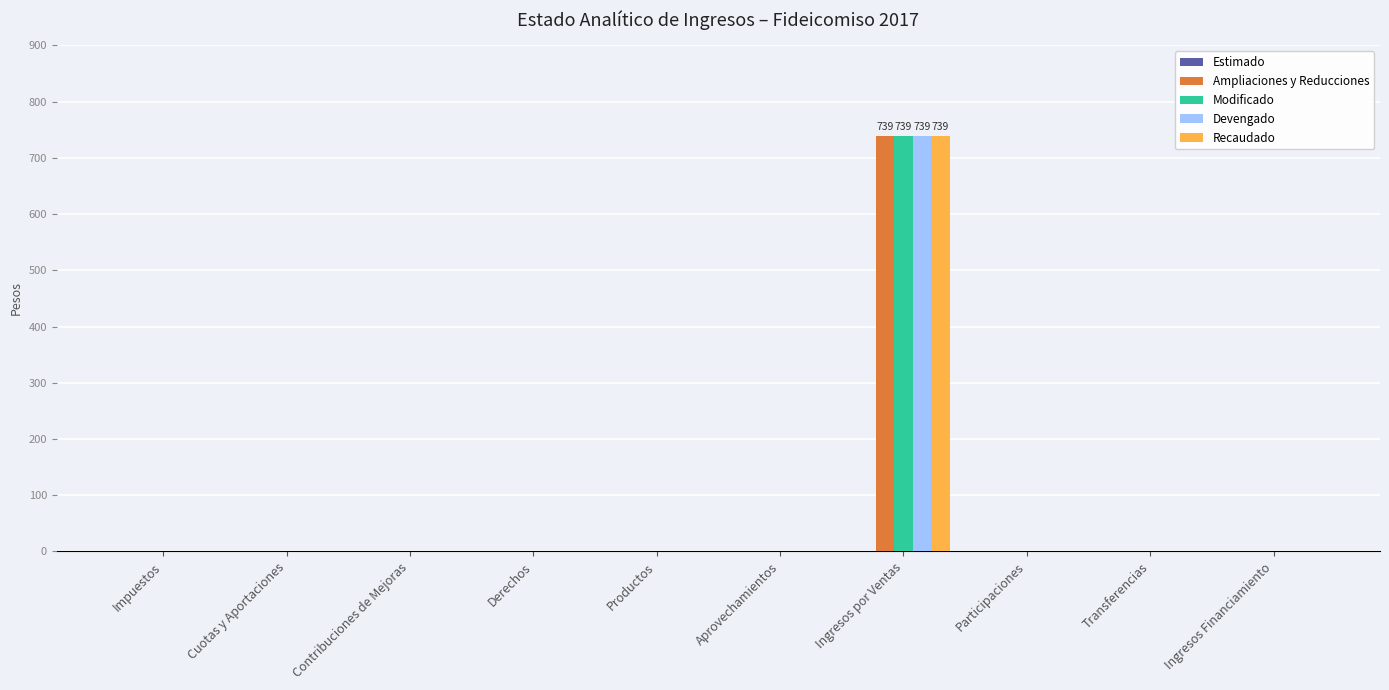

What is the maximum value shown in the chart?

738.6